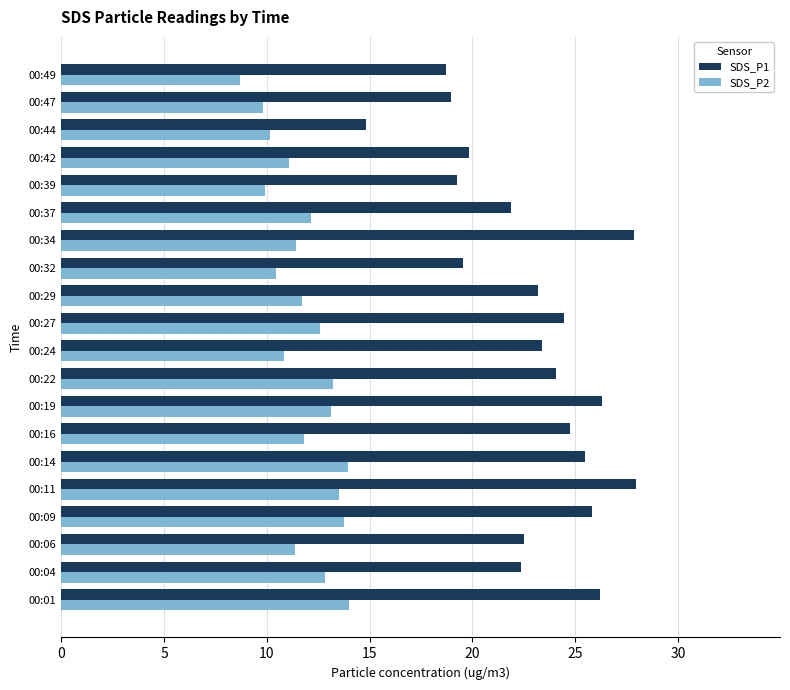

Which category has the lowest value across all series?

00:49